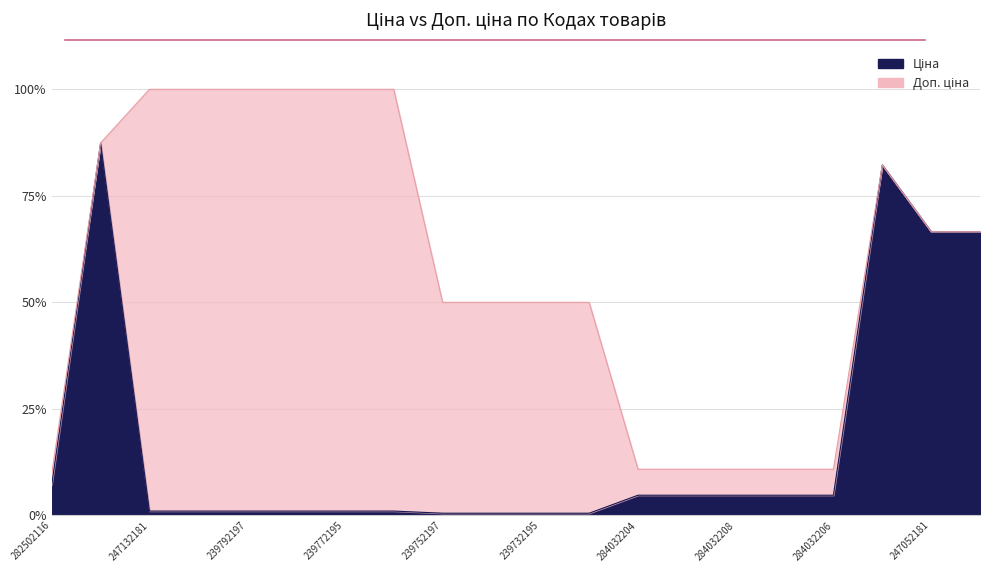

Count the number of data series in this chart.

2